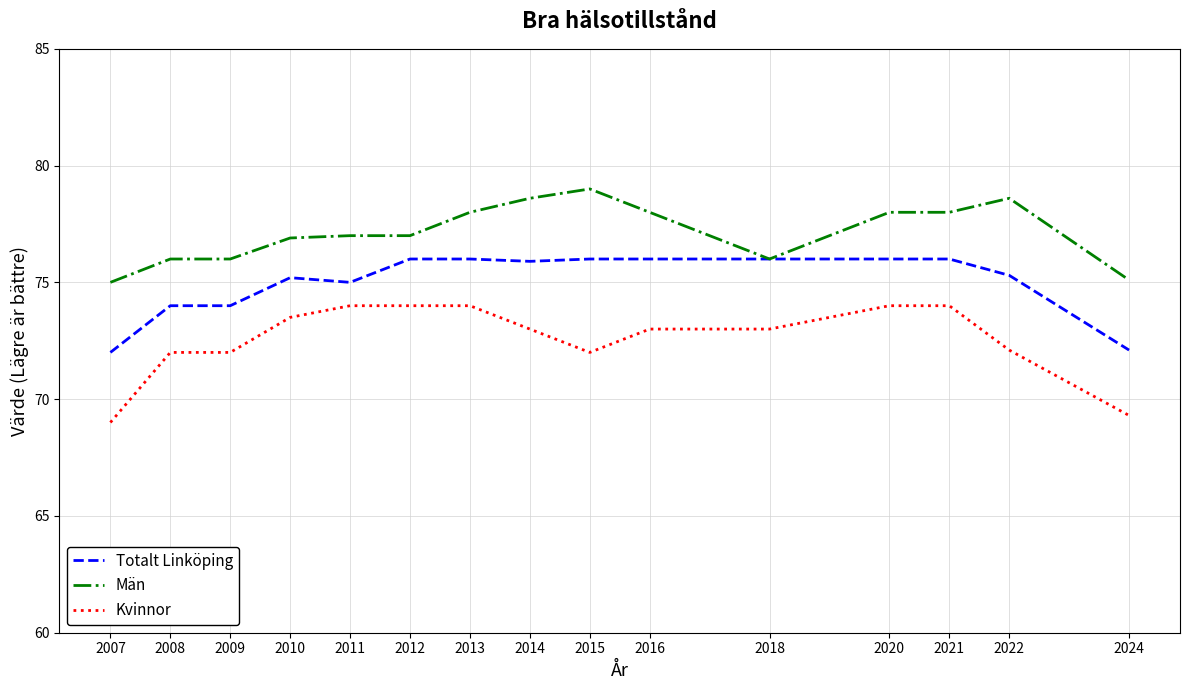

What is the maximum value shown in the chart?

79.0